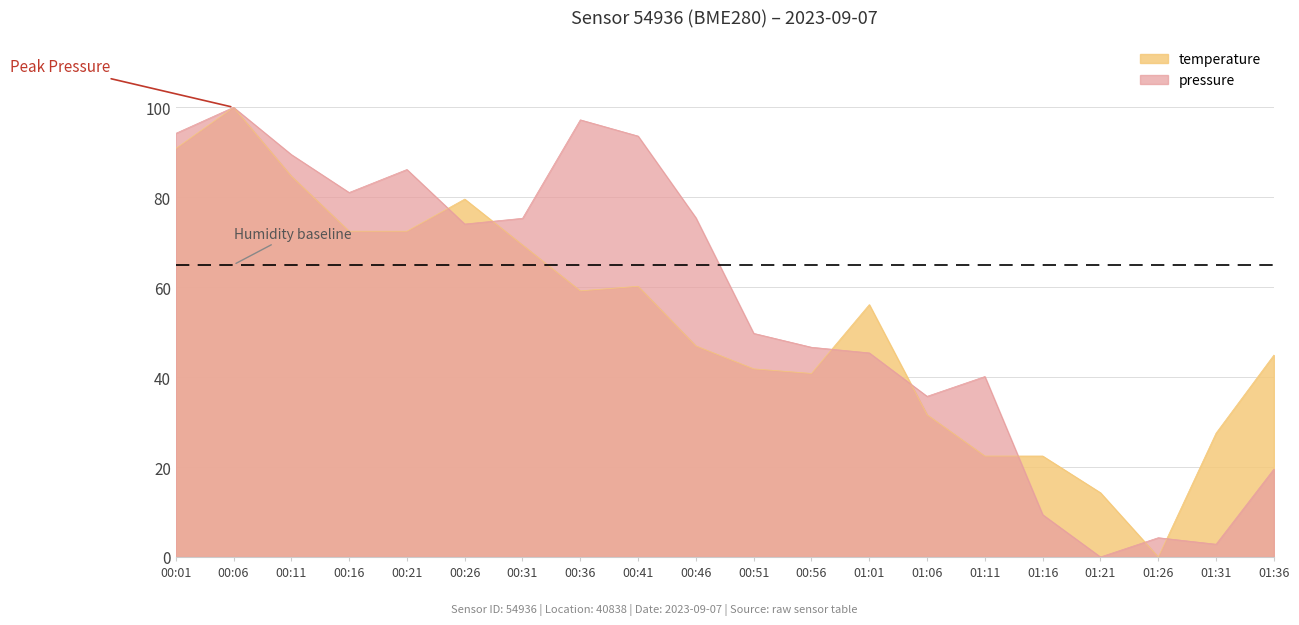

At which label does temperature first exceed 56?

00:01